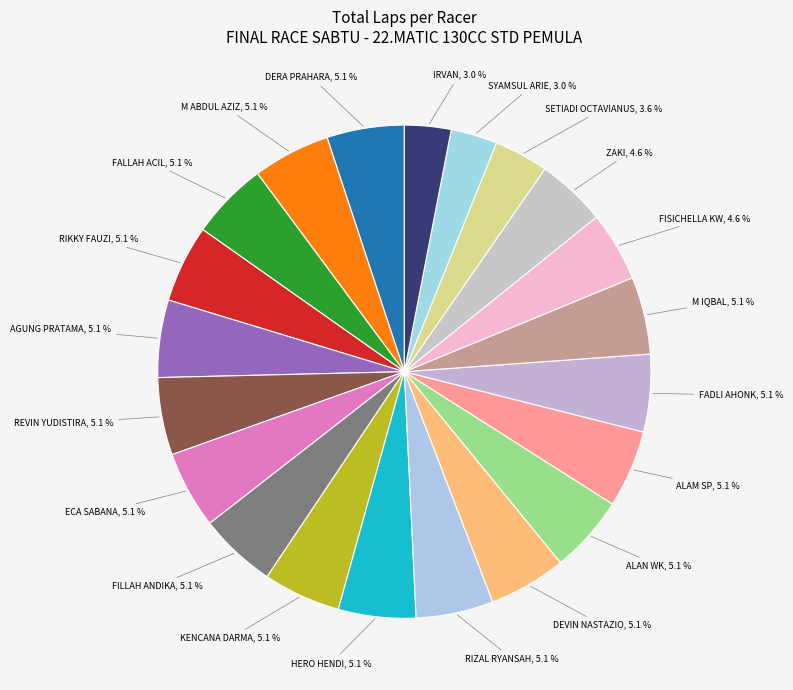

Does any single category account for the majority?

No